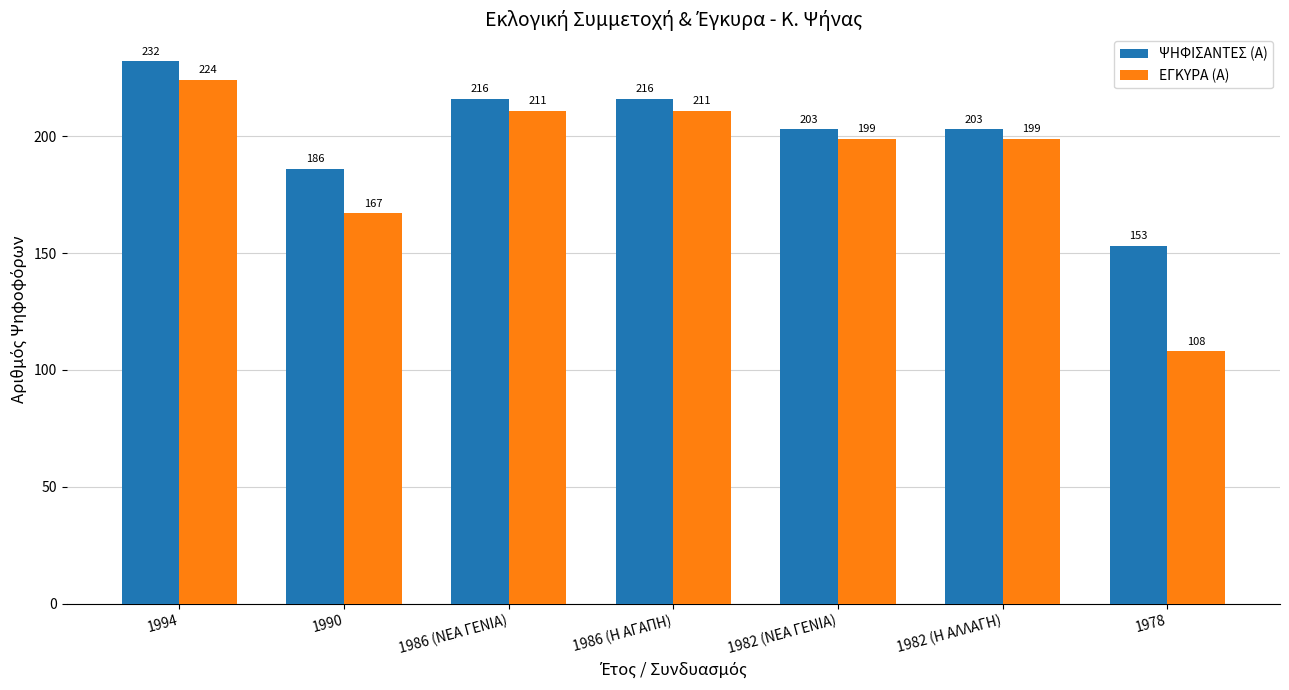

How many series are shown in this chart?

2